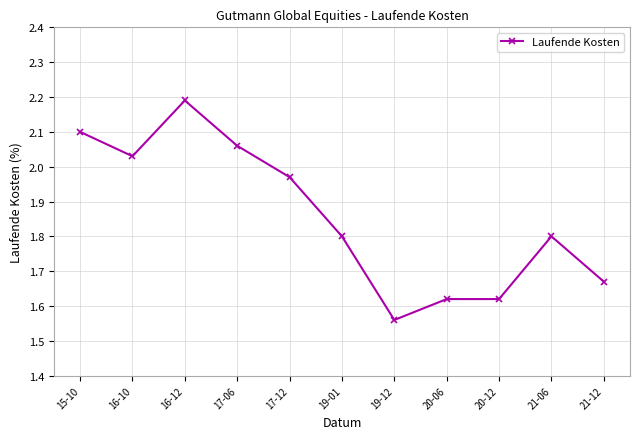

Which label corresponds to the smallest value in the chart?

19-12